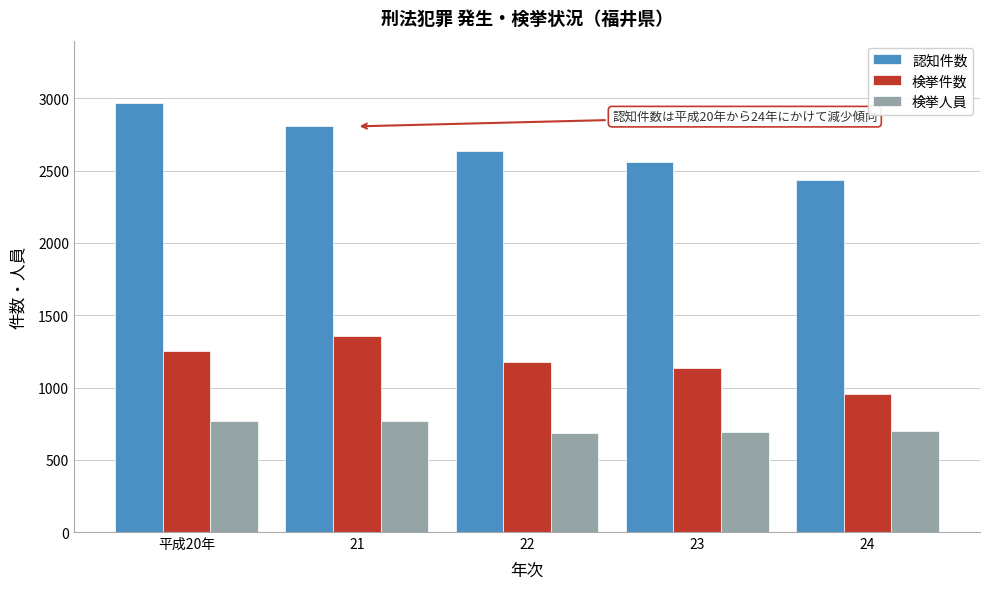

Rank the series by their average value, from lowest to highest.

検挙人員, 検挙件数, 認知件数